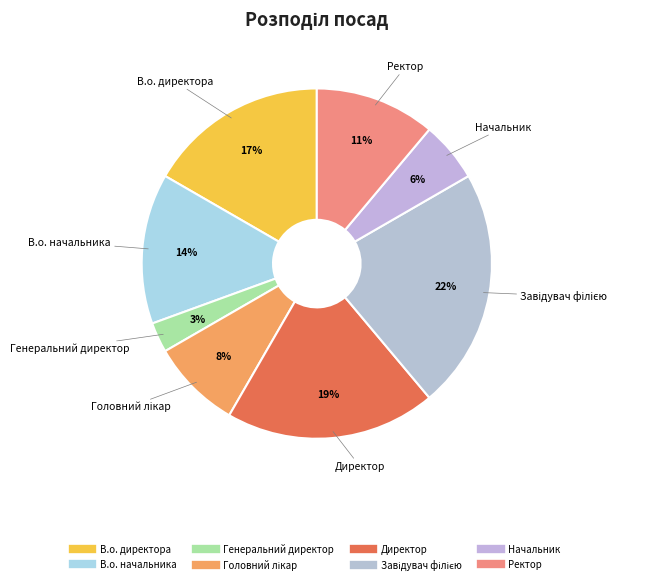

To the nearest percent, what is the combined percentage of В.о. начальника and В.о. директора?

31%